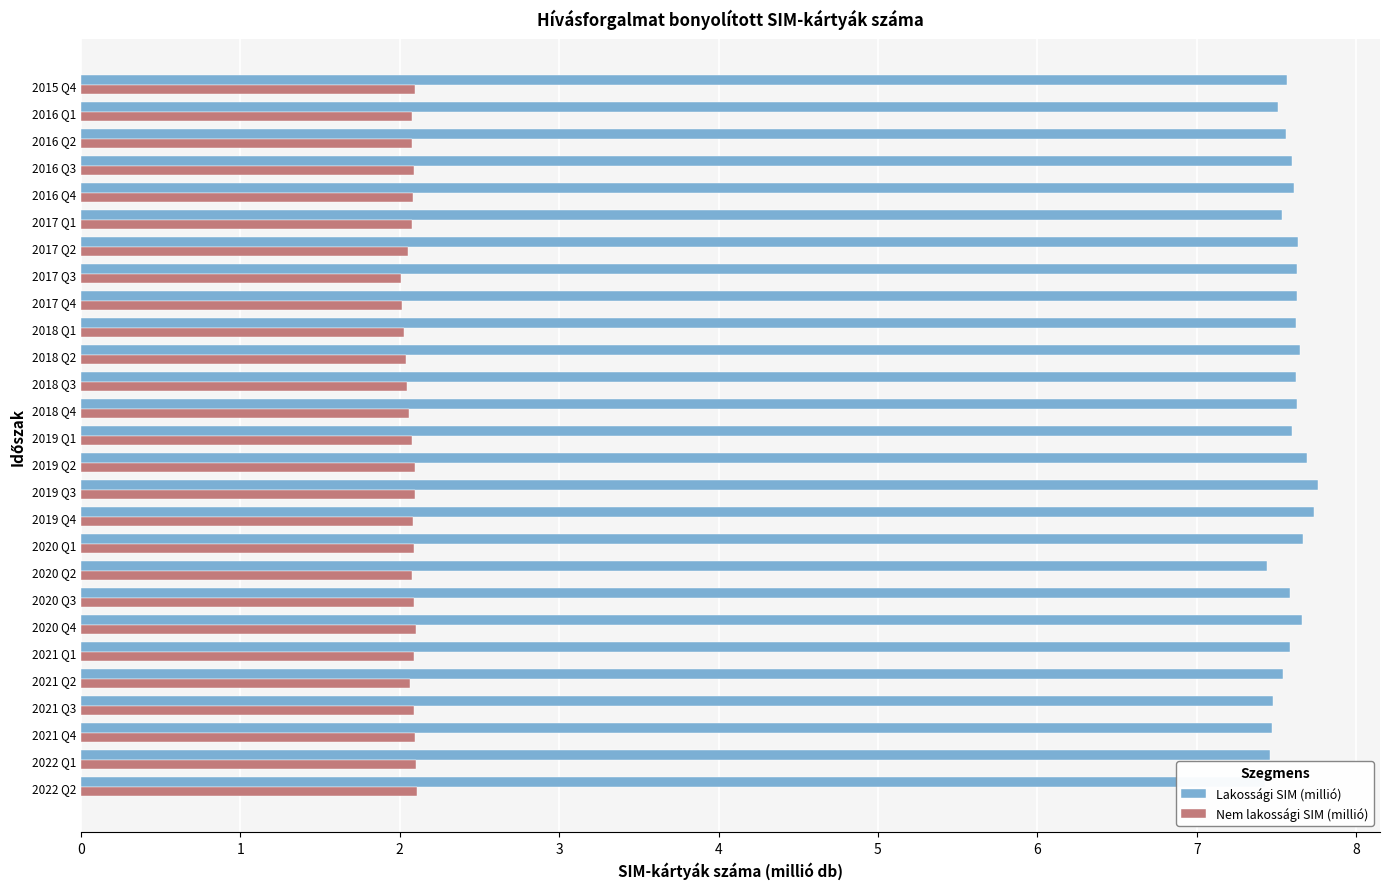

Is it true that Lakossági SIM (millió) equals 10.8 at 2019 Q4?

False